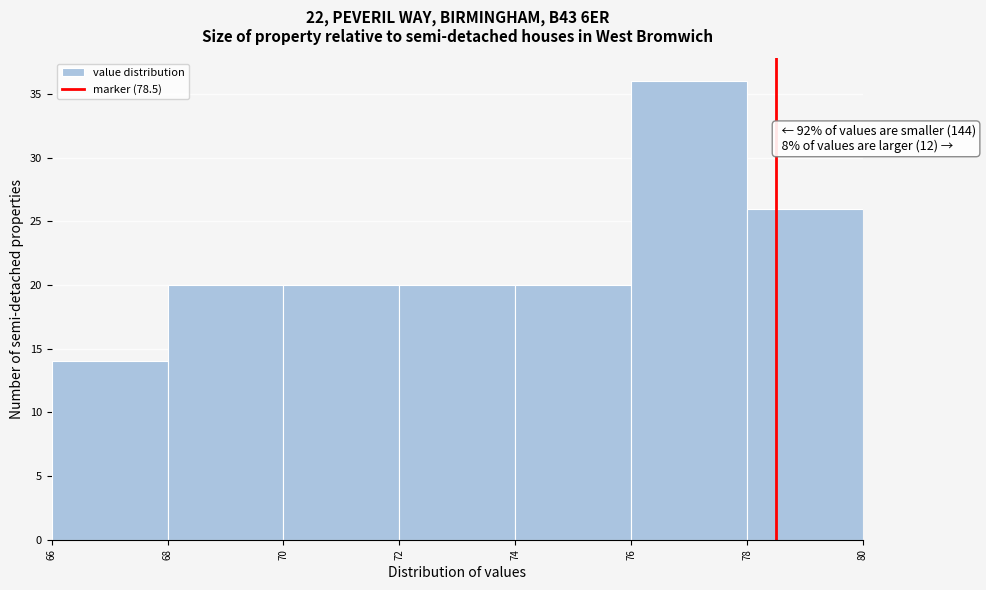

Which range on the x-axis has the tallest bar?

76 to 78